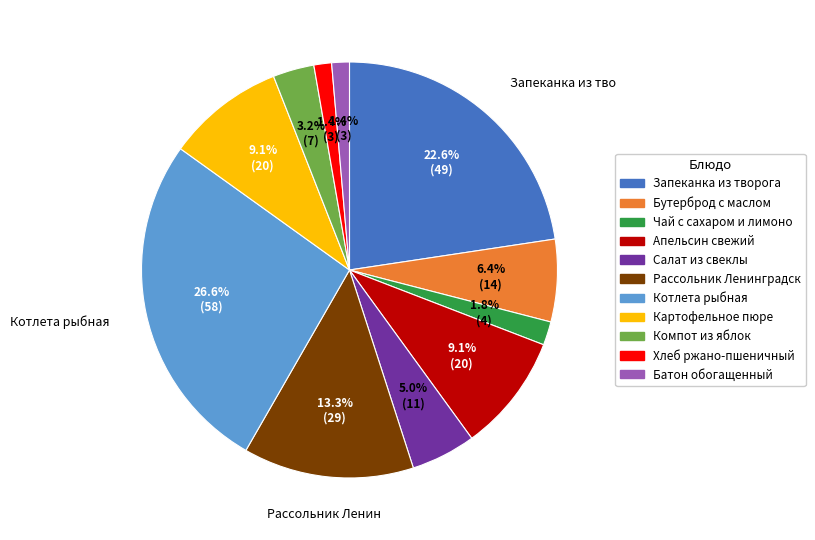

Is there any slice that represents more than half of the pie?

No